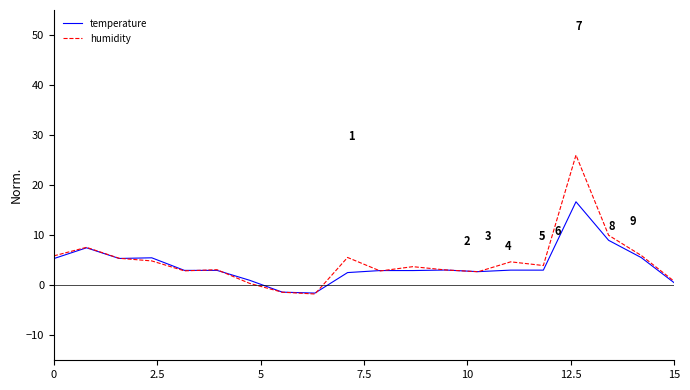

List the series in order of their peak value, highest first.

humidity, temperature